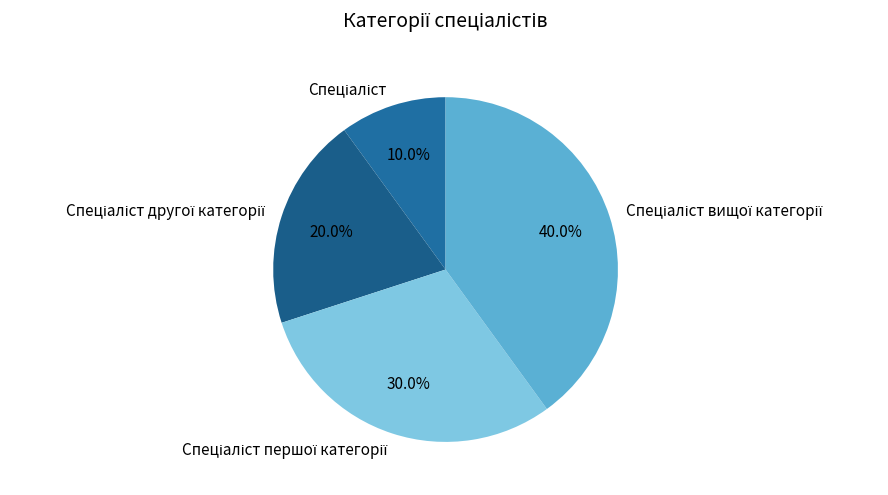

Does any single category account for the majority?

No